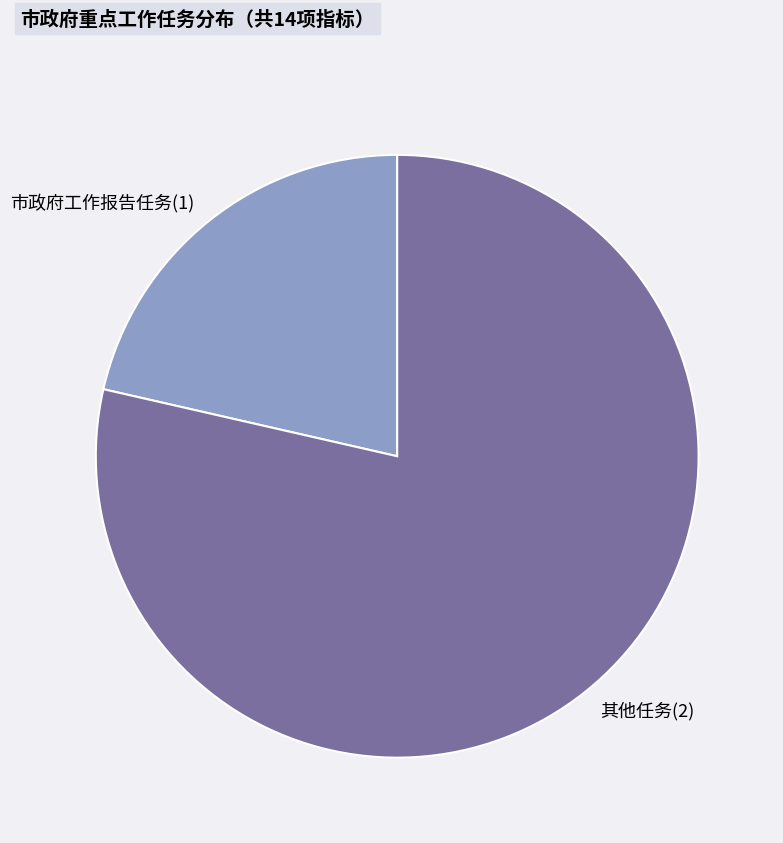

Which category has the smallest portion of the pie?

市政府工作报告任务(1)